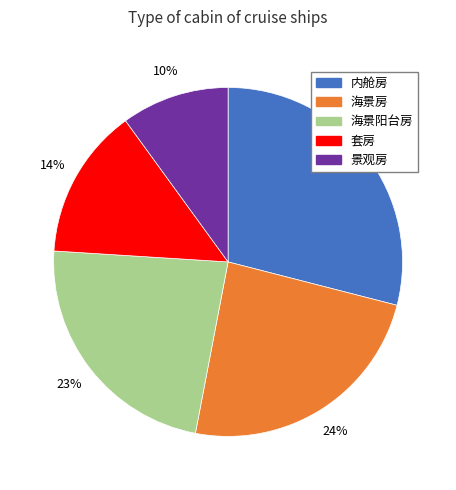

What is the smallest slice in the pie chart?

景观房